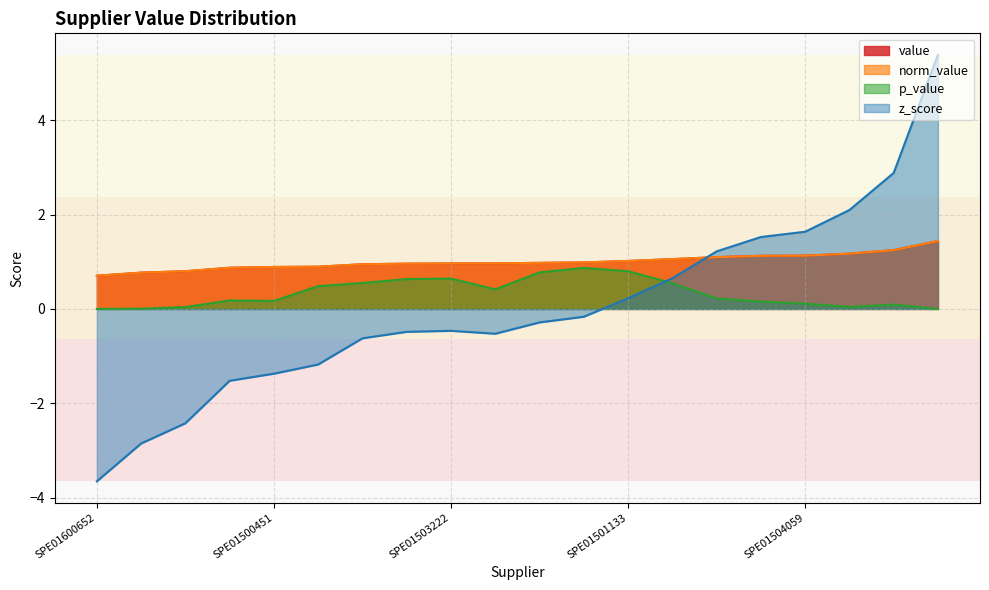

What position from the left is SPE01500709?

14